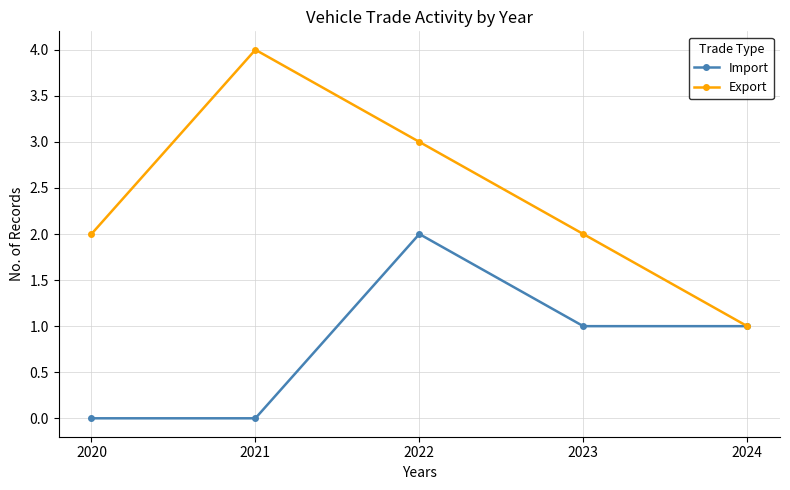

Reading left to right, extract all data points from this chart.

Import: 0	0	2	1	1
Export: 2	4	3	2	1